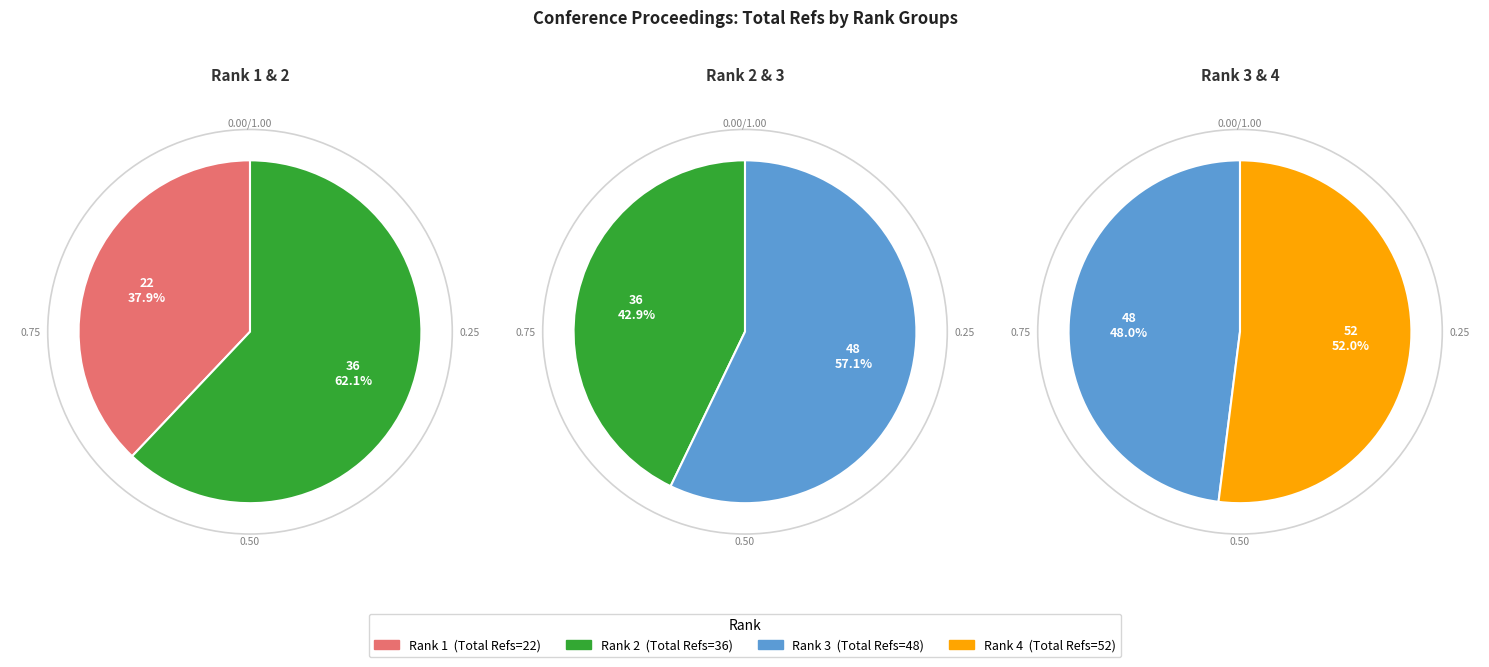

To the nearest percent, what is the combined percentage of Rank 4 and Rank 3?

63%